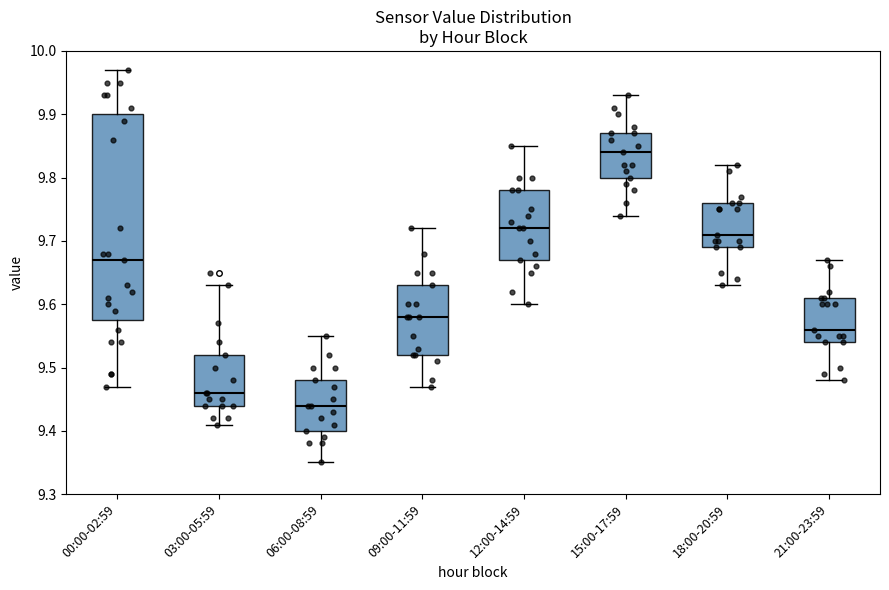

Which box is the tallest, from its lower edge to its upper edge?

00:00-02:59